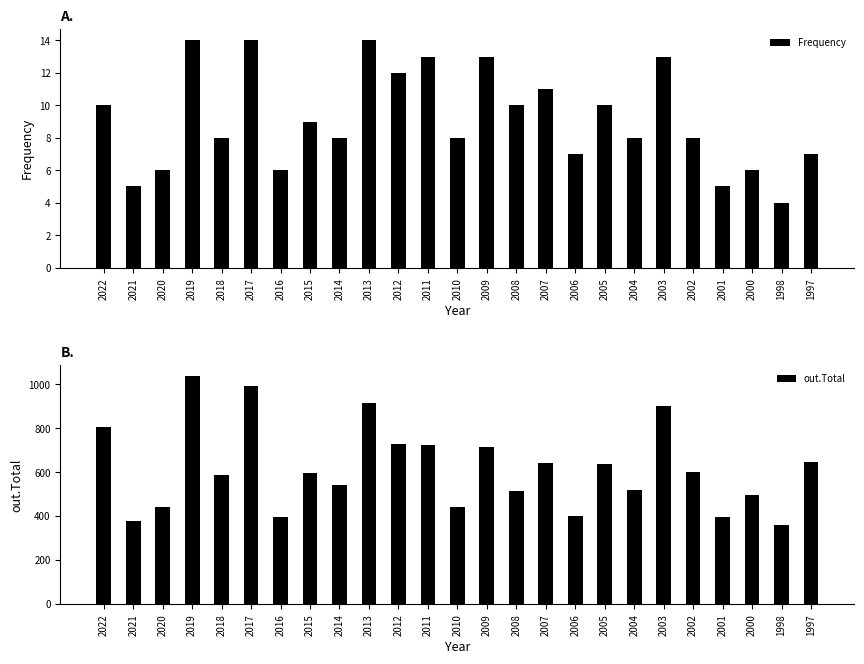

The value of Frequency at 2006 is 7. True or false?

True